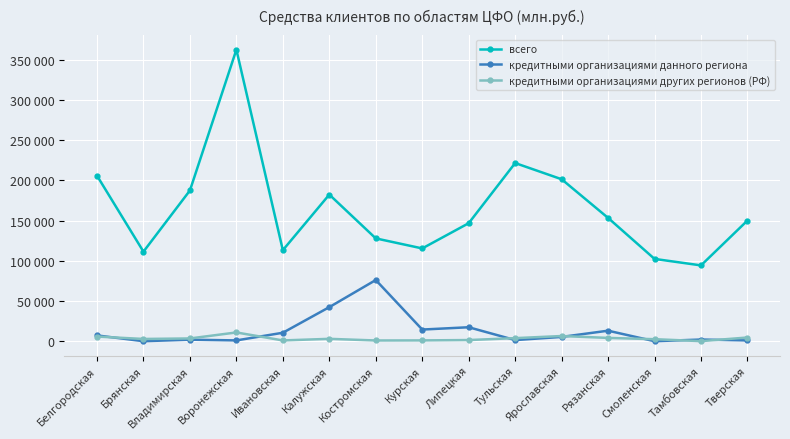

What is the average value of the кредитными организациями других регионов (РФ) series?

3441